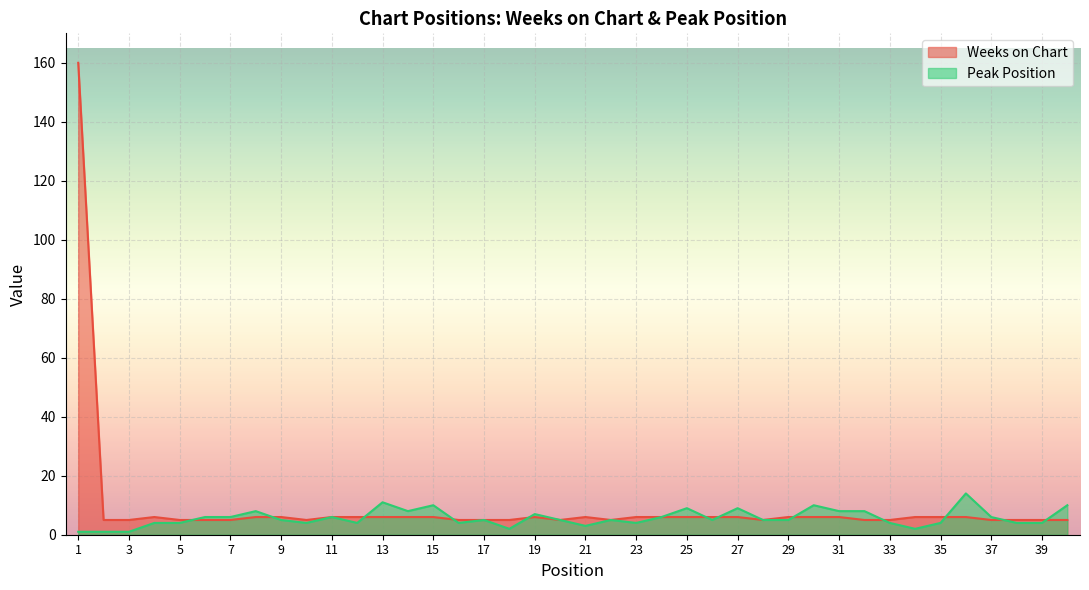

Reading right to left, transcribe all the data shown in this chart.

Weeks on Chart: 40=5	39=5	38=5	37=5	36=6	35=6	34=6	33=5	32=5	31=6	30=6	29=6	28=5	27=6	26=6	25=6	24=6	23=6	22=5	21=6	20=5	19=6	18=5	17=5	16=5	15=6	14=6	13=6	12=6	11=6	10=5	9=6	8=6	7=5	6=5	5=5	4=6	3=5	2=5	1=160
Peak Position: 40=10	39=4	38=4	37=6	36=14	35=4	34=2	33=4	32=8	31=8	30=10	29=5	28=5	27=9	26=5	25=9	24=6	23=4	22=5	21=3	20=5	19=7	18=2	17=5	16=4	15=10	14=8	13=11	12=4	11=6	10=4	9=5	8=8	7=6	6=6	5=4	4=4	3=1	2=1	1=1